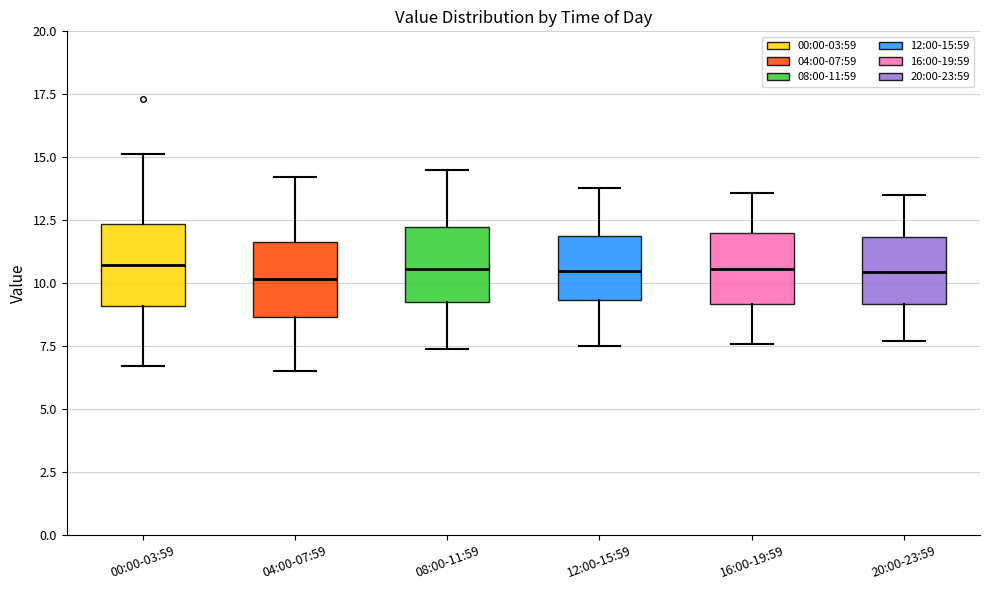

Where does the lower whisker of the box for 12:00-15:59 end on the y-axis? The values are not printed on the chart, so give them approximately, as read against the axis.

7.5